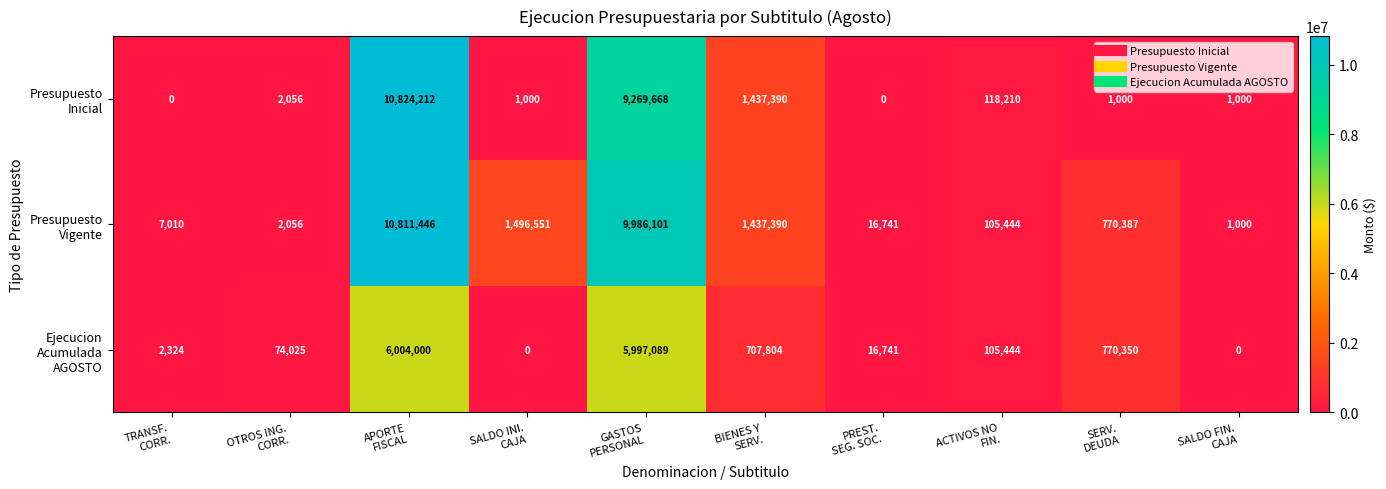

What is the greatest value displayed?

10824212